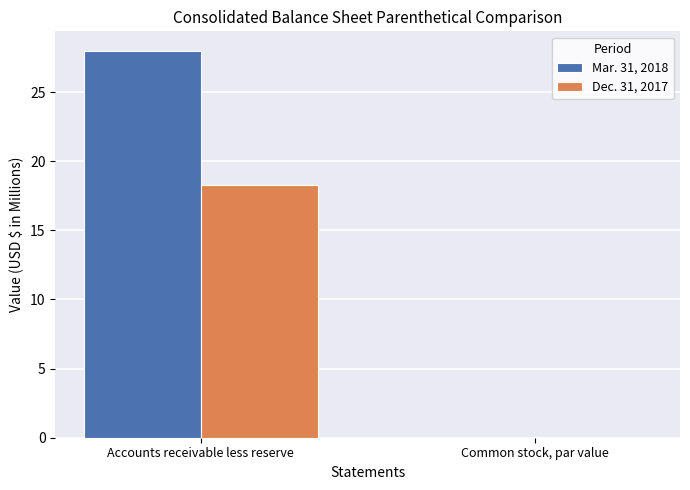

How many groups of bars are there?

2